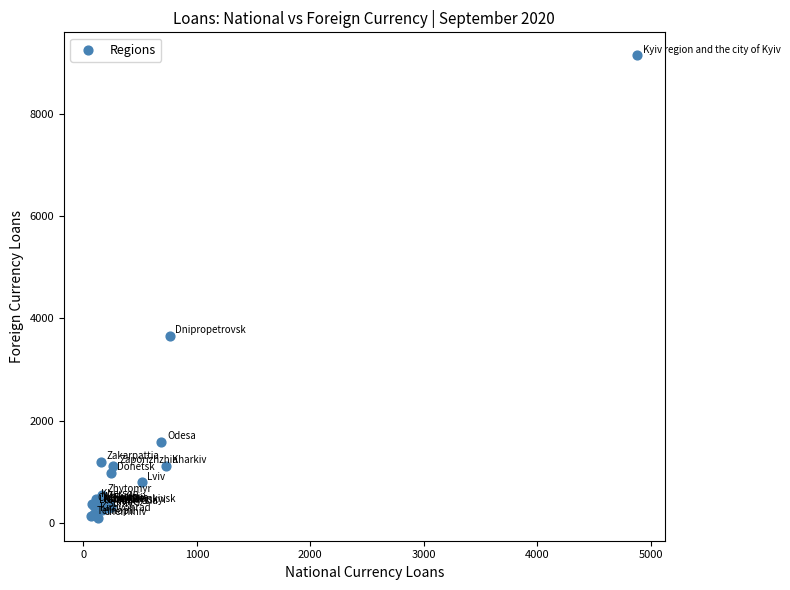

What Y value in the scatter plot is closest to 4621?

3657.1